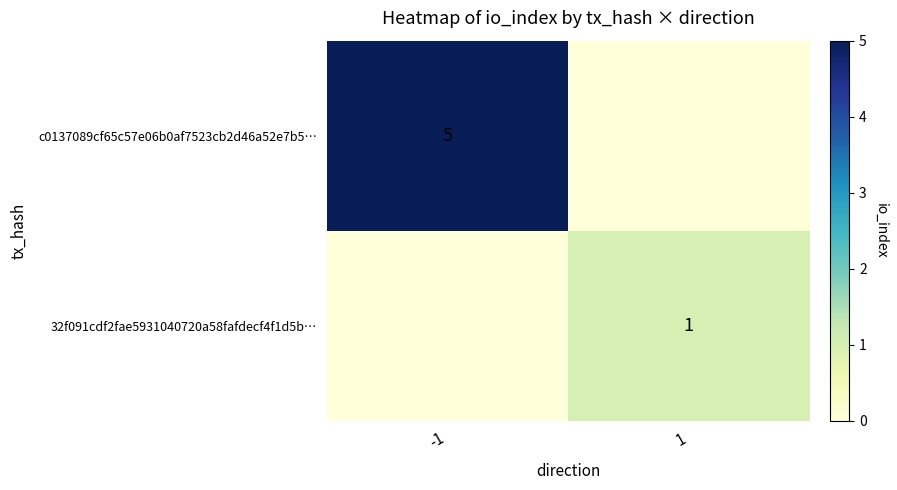

Is it true that c0137089cf65c57e06b0af7523cb2d46a52e7b5… equals 2 at -1?

False